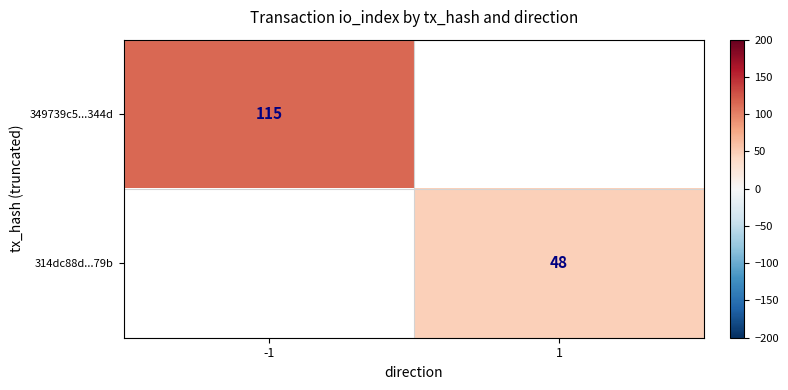

True or false: 314dc88d...79b has a value of 68 at 1.

False